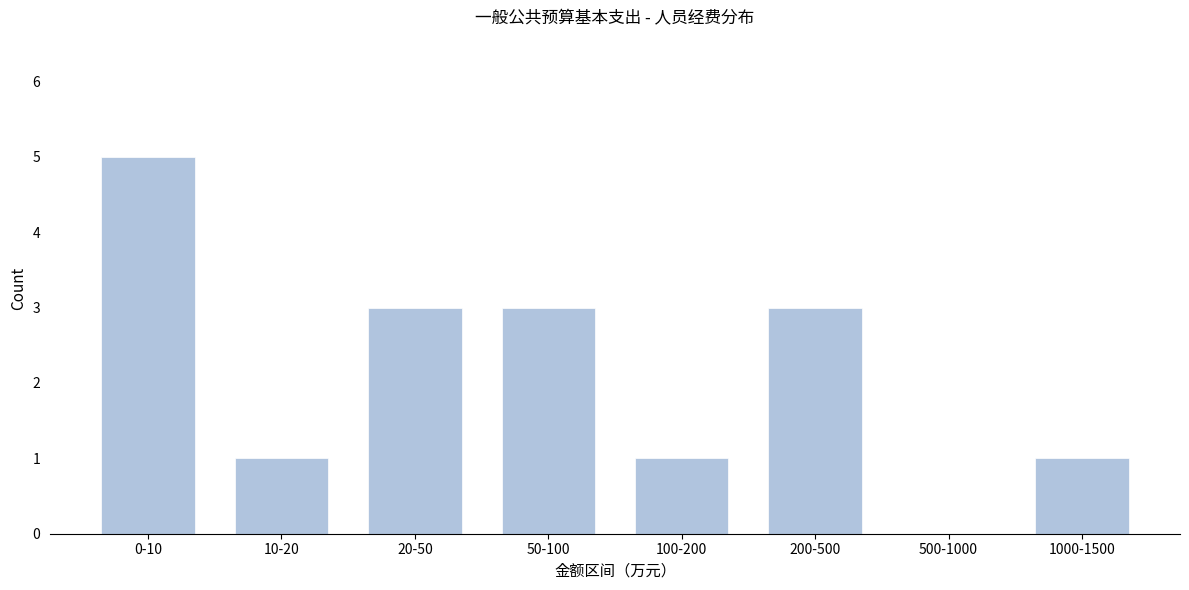

Reading left to right, what are all the values shown in this chart?

0-10=5	10-20=1	20-50=3	50-100=3	100-200=1	200-500=3	500-1000=0	1000-1500=1